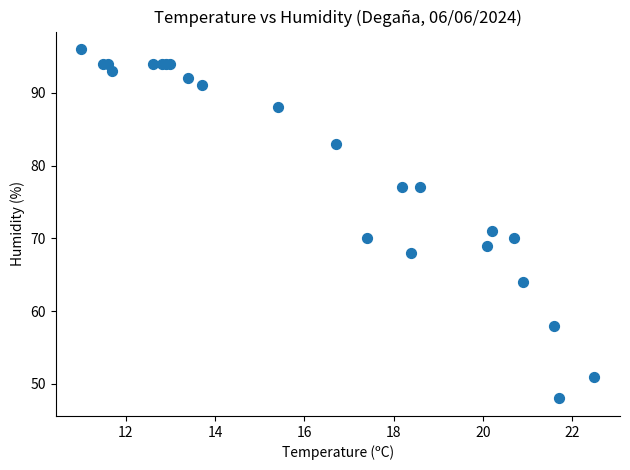

What Y value in the scatter plot is closest to 72?

71